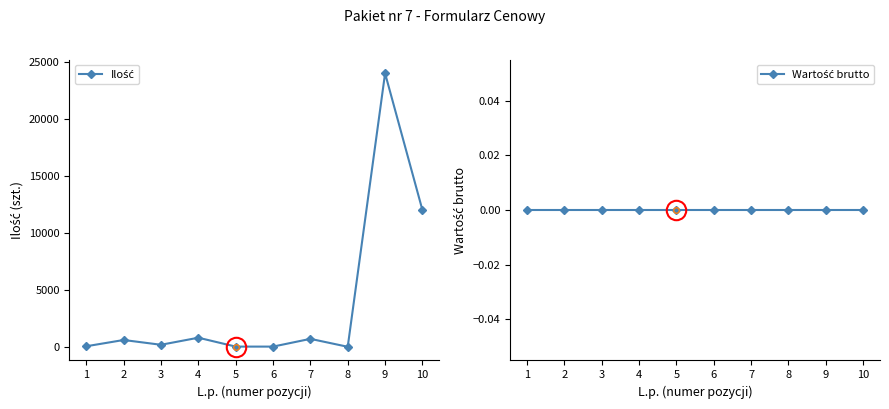

How many values in the Ilość series are below 600?

5